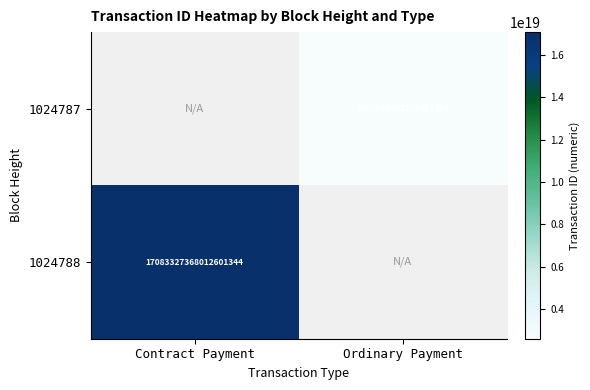

Which has a higher value, Contract Payment or Ordinary Payment?

Ordinary Payment